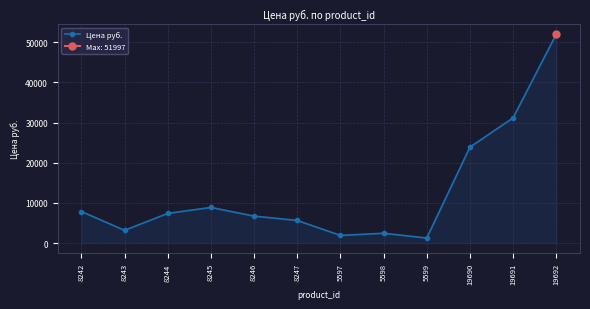

At which category does the chart reach its minimum across all series?

5599